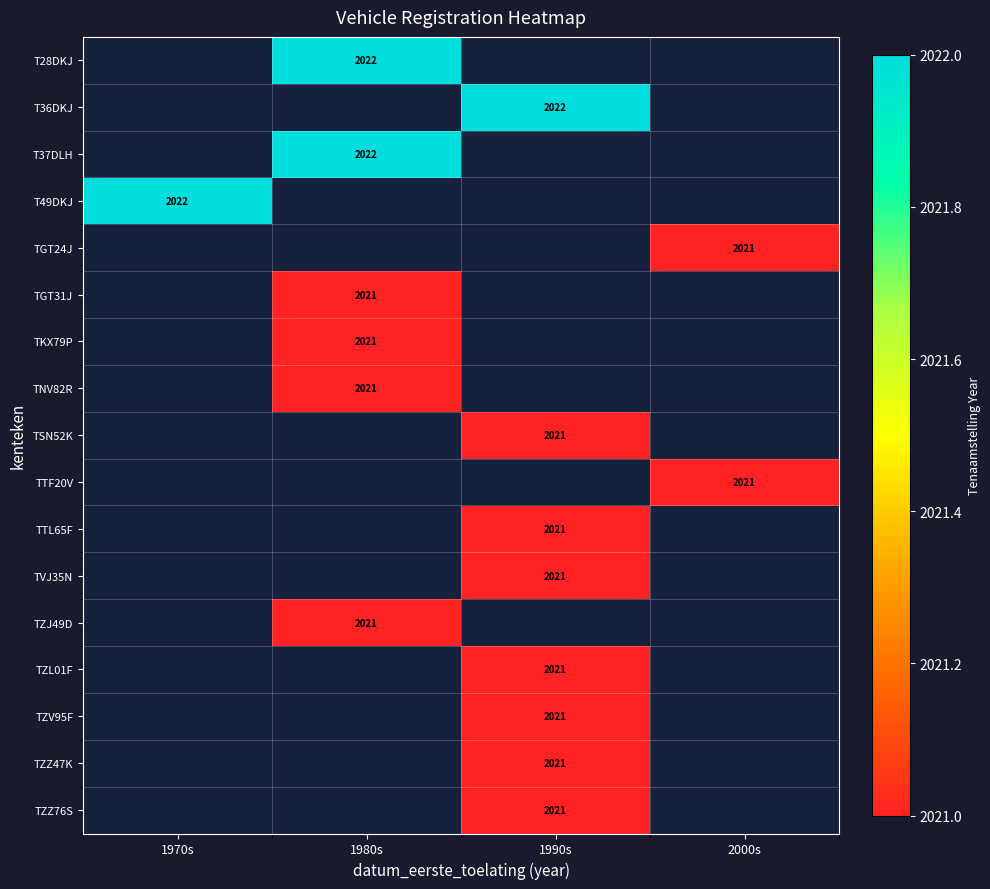

True or false: TTL65F has a value of 2021 at 1990s.

True